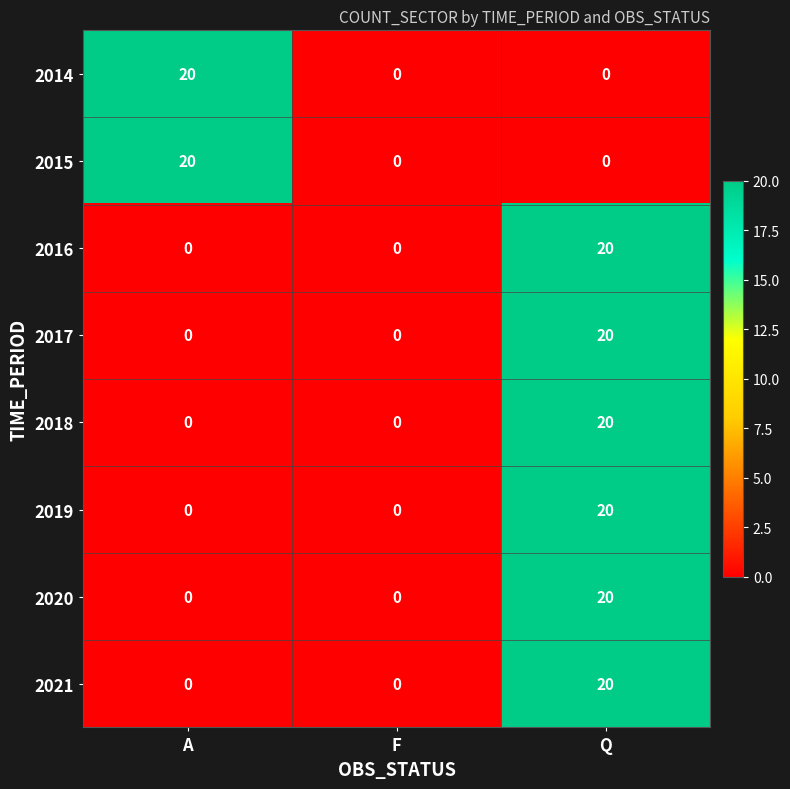

At which category is the sum across all series the highest?

Q